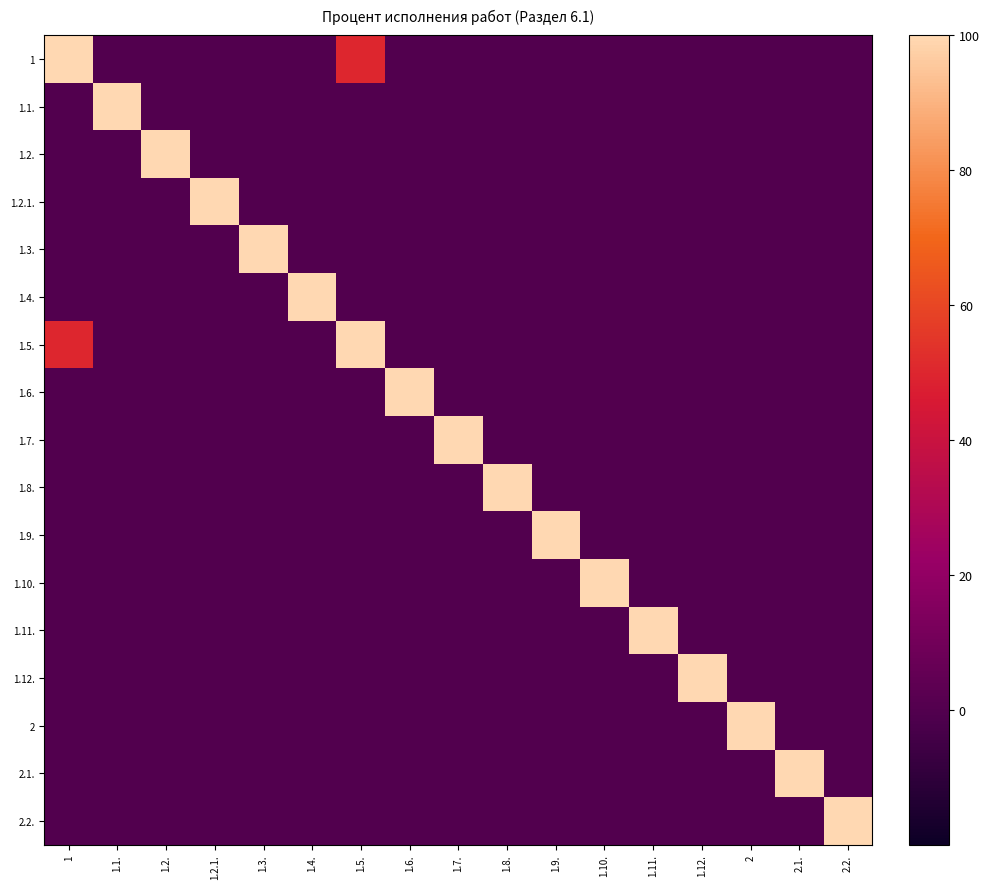

What is the total value across all series at 1.6.?

100